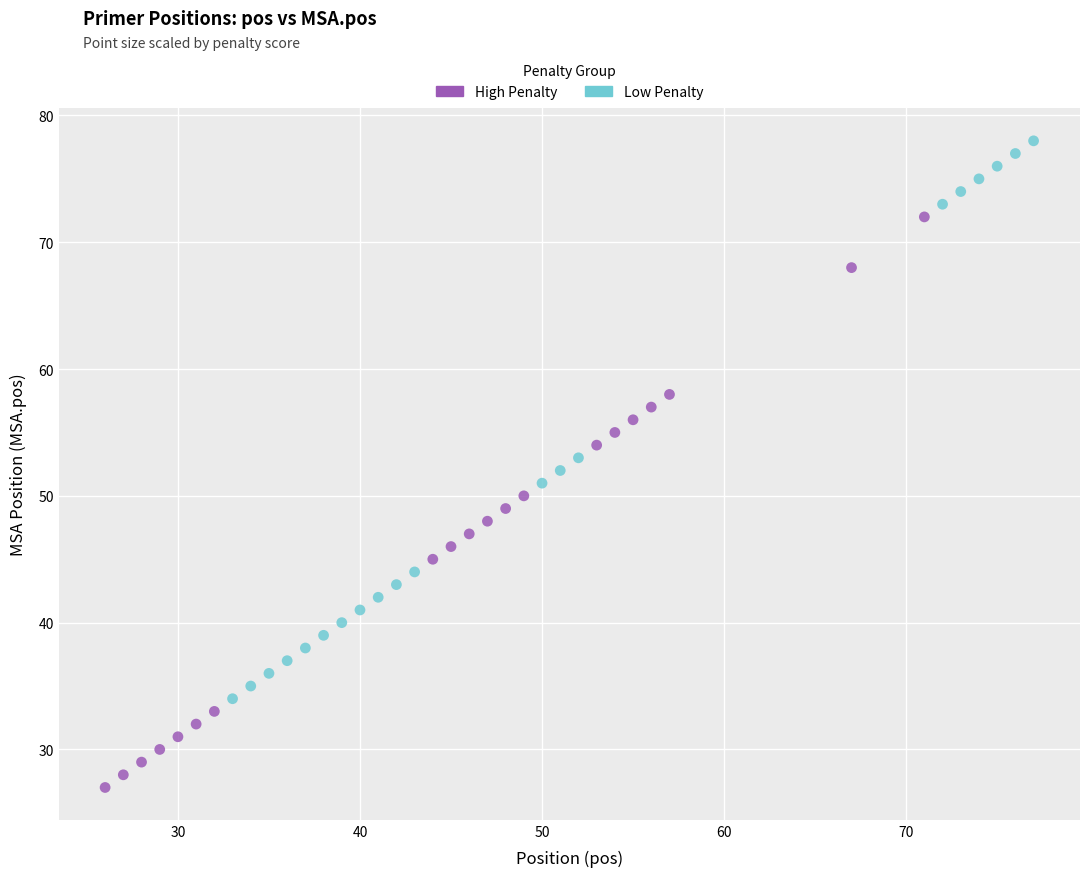

Which series reaches the minimum Y coordinate?

High Penalty